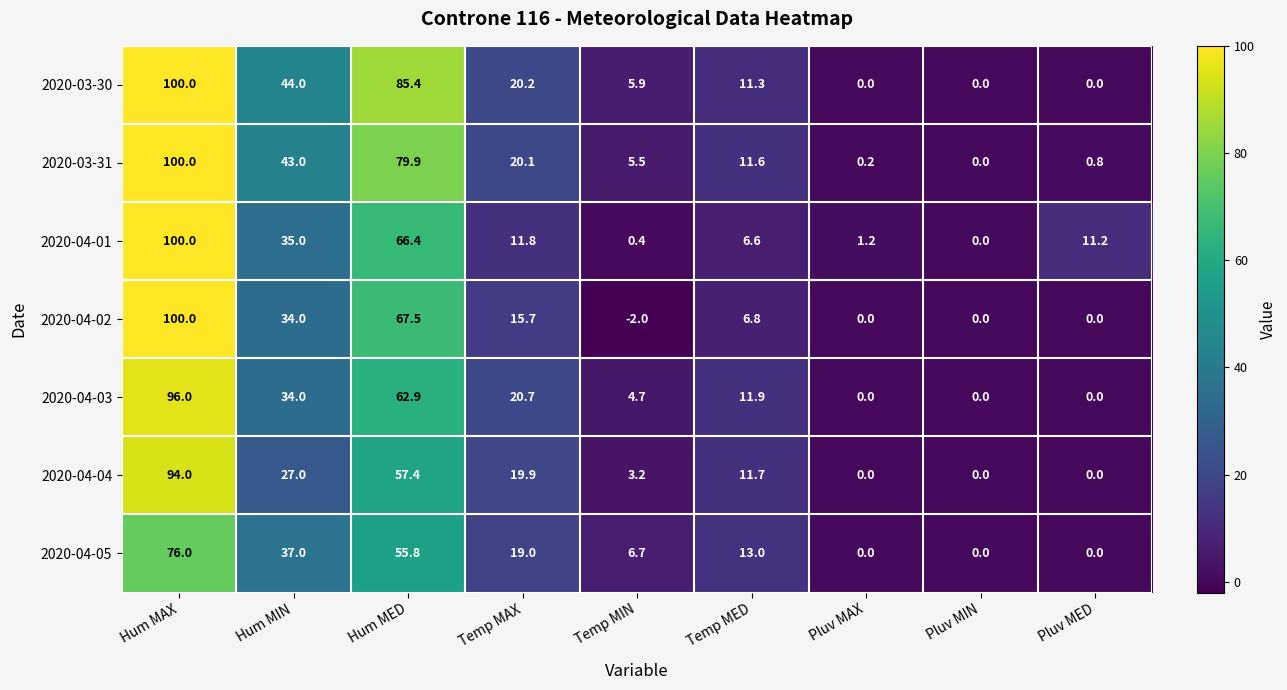

What is the difference between the second highest and second lowest values in the 2020-03-31 series?

79.7